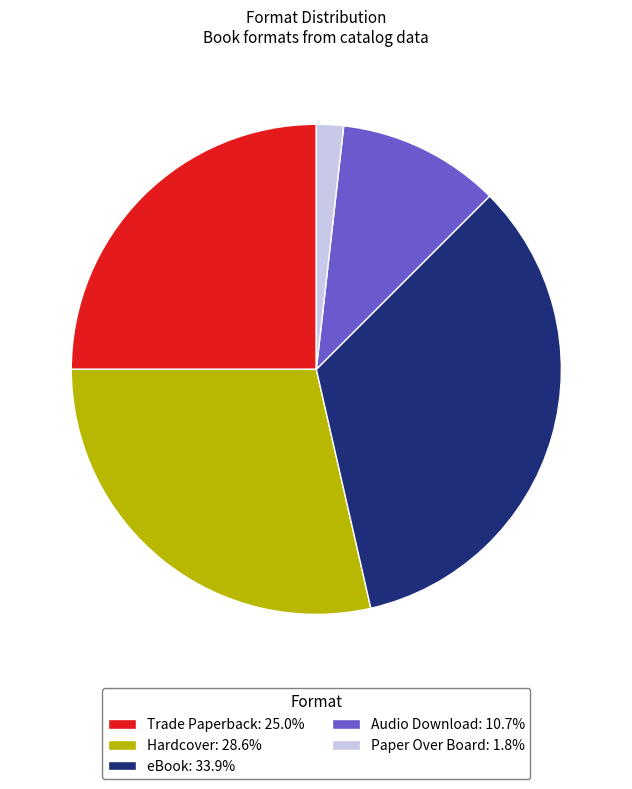

Does any single category account for the majority?

No